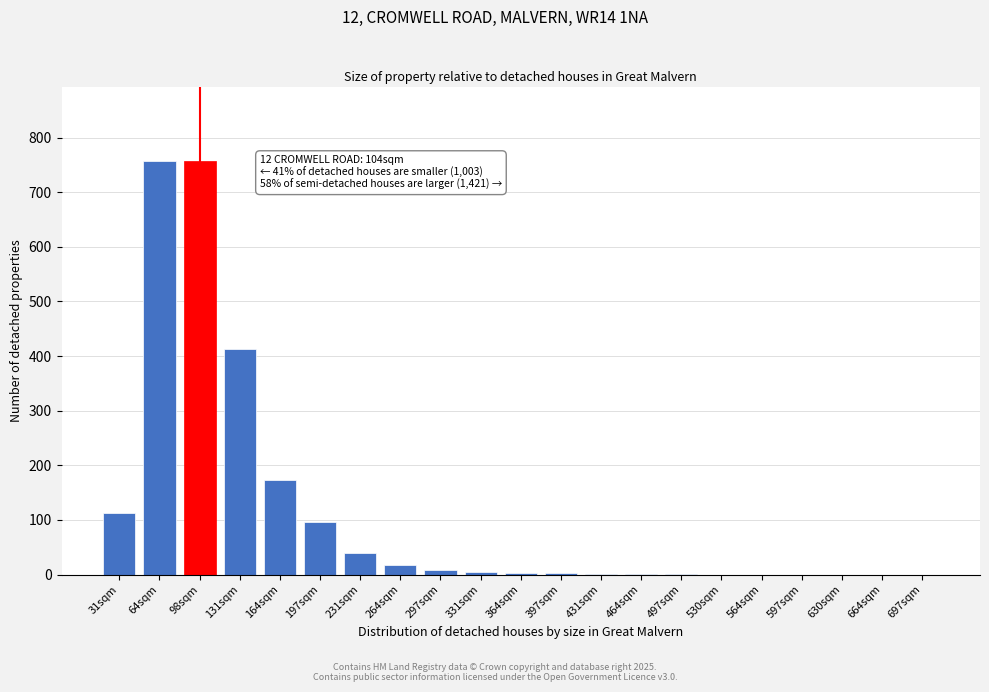

What is the sum of all values?

2388